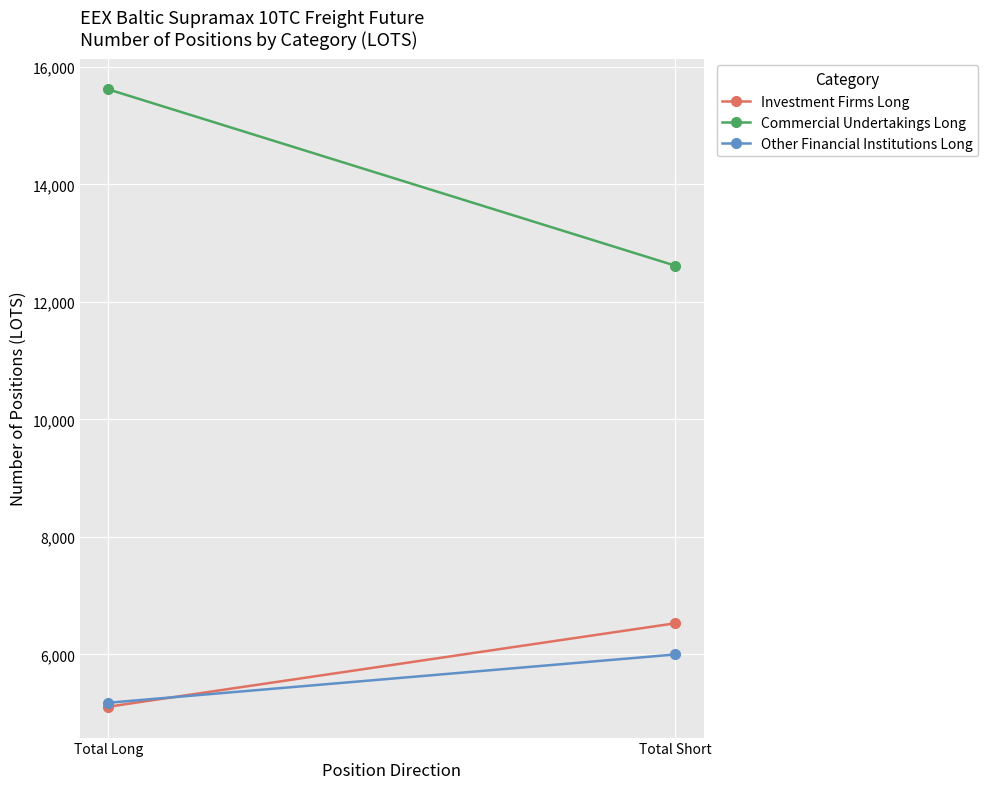

What is the average value of the Investment Firms Long series?

5818.1